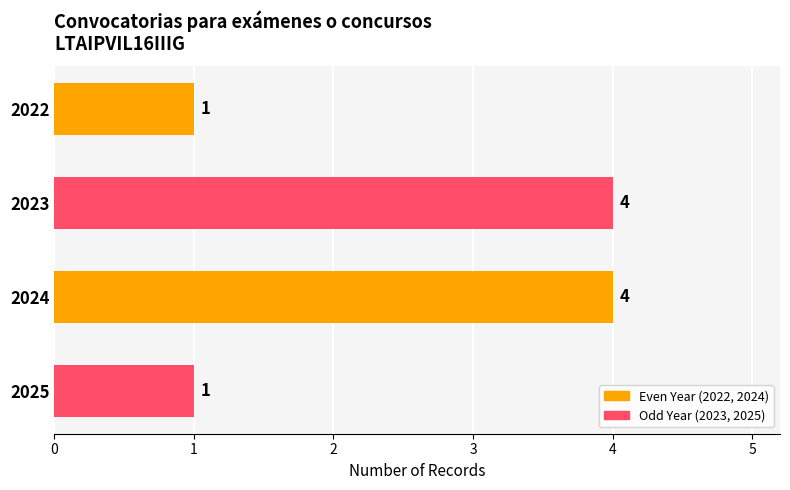

Reading top to bottom, extract all data points from this chart.

2022=1	2023=4	2024=4	2025=1